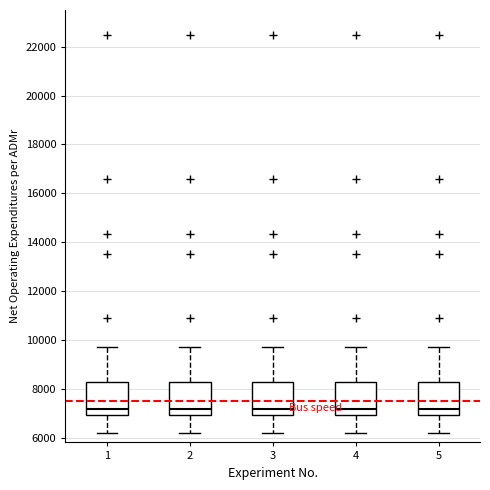

Reading left to right, transcribe this box plot: for each box, give where its median line is, the range the box spans, and where its two whiskers end, as read against the y-axis. The values are not printed on the chart, so give them approximately, as read against the axis.

1: median 7200, box 7000 to 8200, whiskers 6200 to 9800
2: median 7200, box 7000 to 8200, whiskers 6200 to 9800
3: median 7200, box 7000 to 8200, whiskers 6200 to 9800
4: median 7200, box 7000 to 8200, whiskers 6200 to 9800
5: median 7200, box 7000 to 8200, whiskers 6200 to 9800